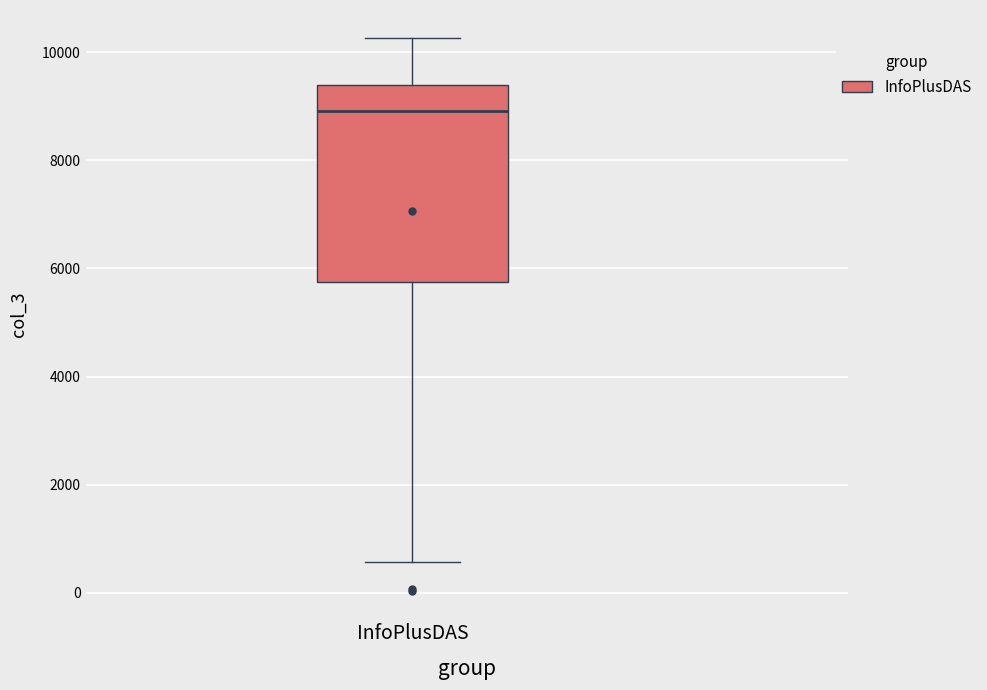

Where does the upper whisker of the box for InfoPlusDAS end on the y-axis? The values are not printed on the chart, so give them approximately, as read against the axis.

10200